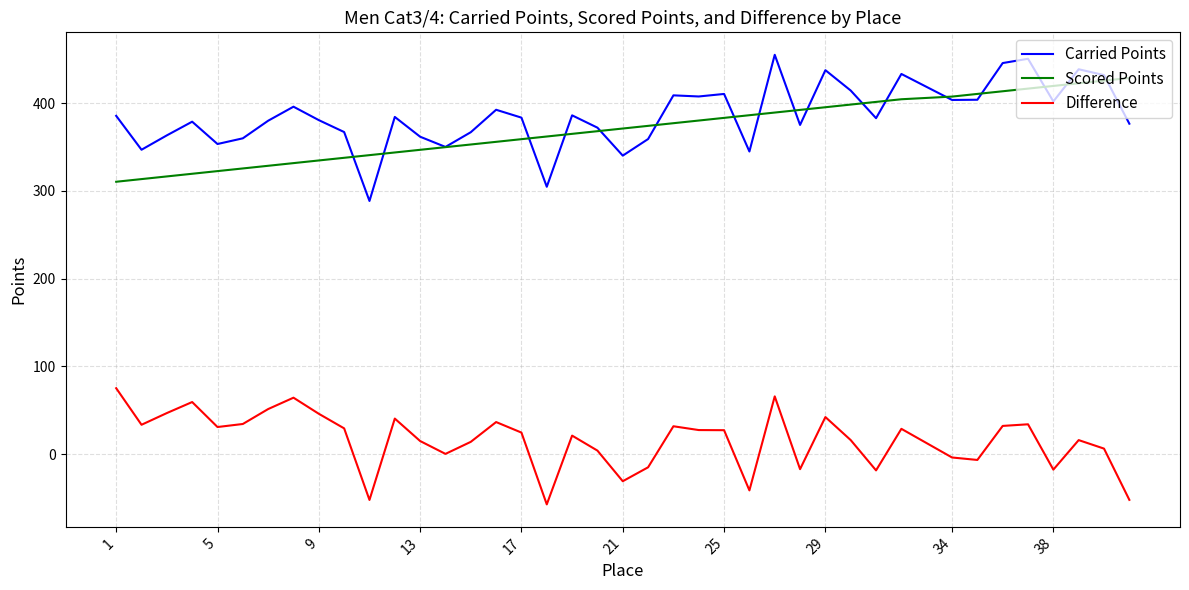

Which series has the largest range (max minus min)?

Carried Points